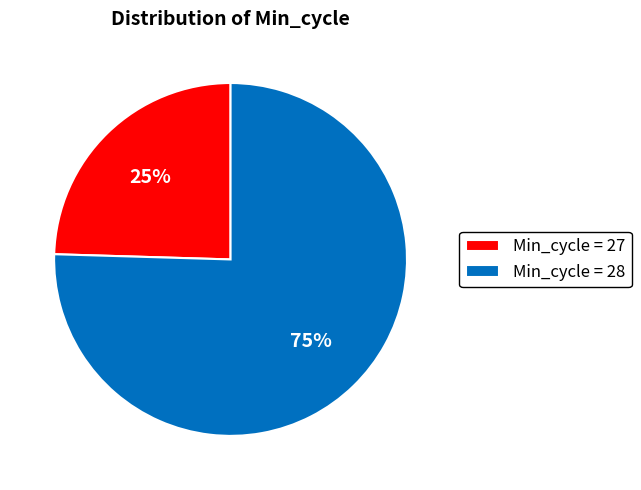

Do Min_cycle = 28 and Min_cycle = 27 together represent more than half of the pie?

Yes